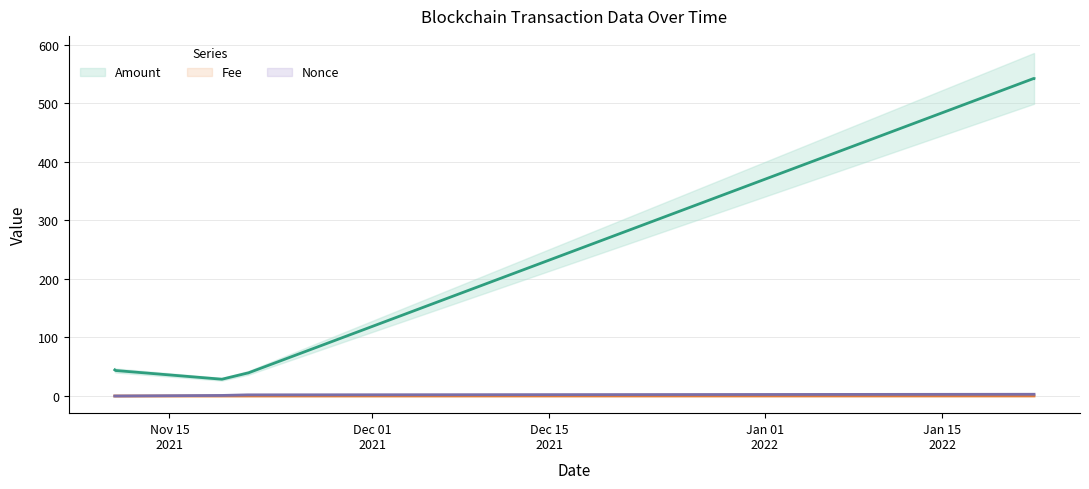

Which category has the lowest value in the Amount series?

2021-11-19 03:27:00